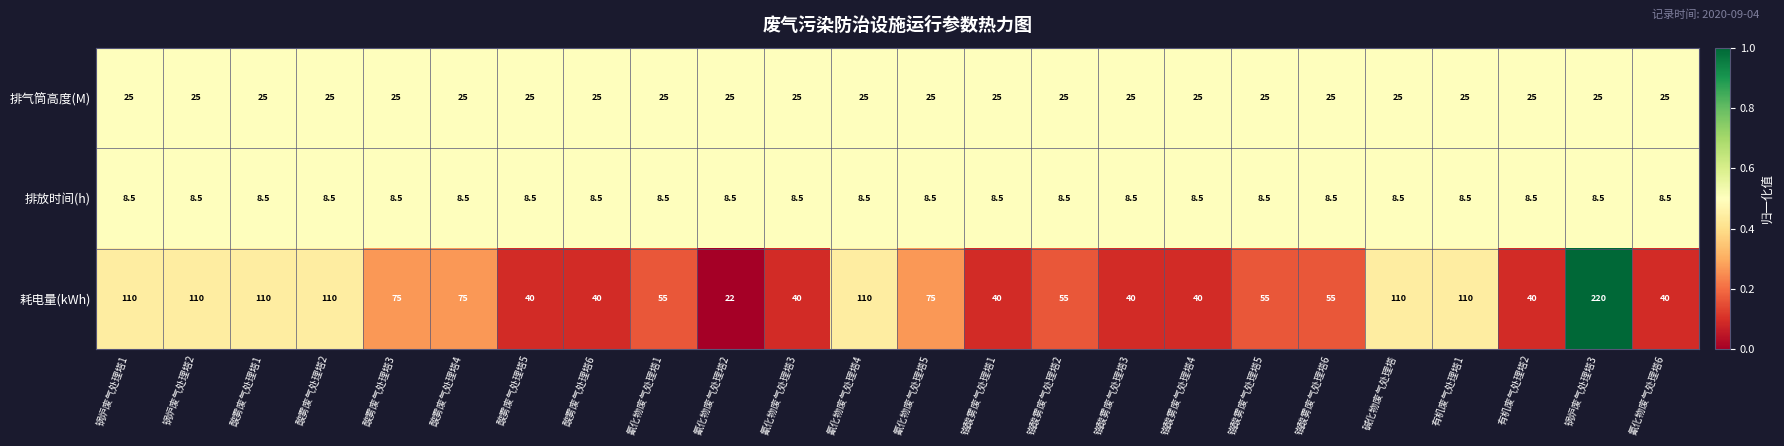

Which series has the largest total across all categories?

耗电量(kWh)